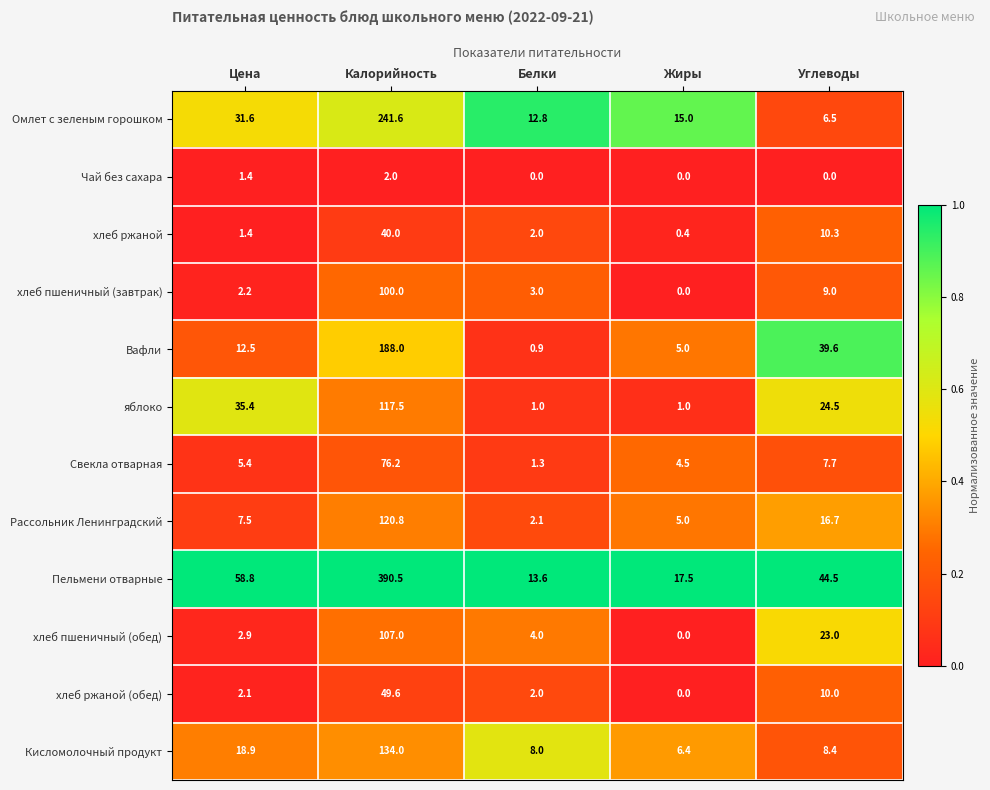

What is the lowest value of the Свекла отварная series?

1.3